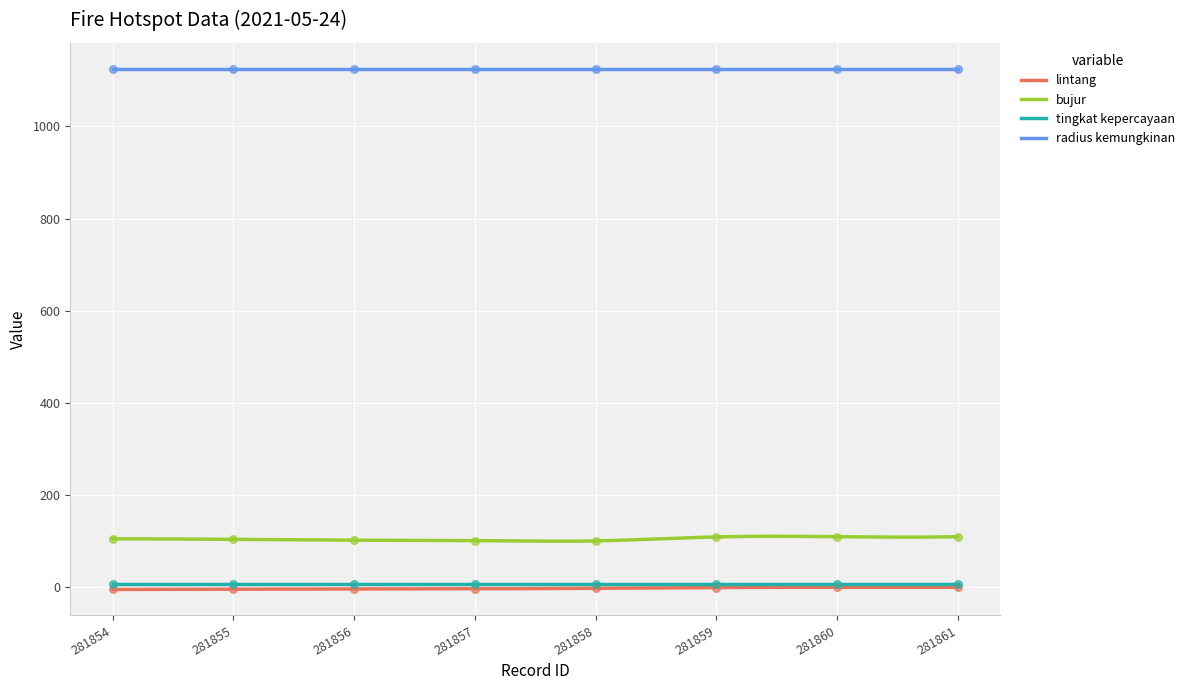

Is the value of bujur at 281856 greater than the value of lintang at 281859?

Yes